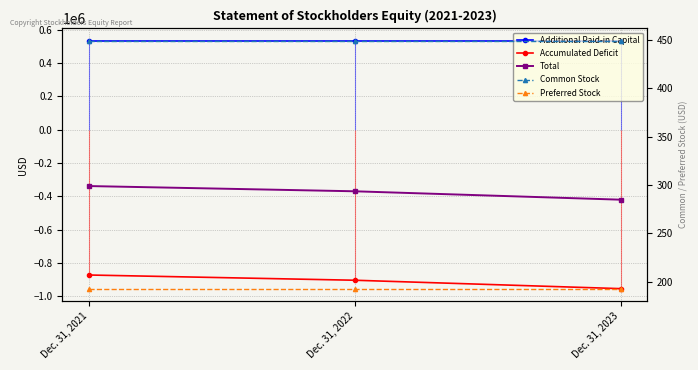

List the series in order of their peak value, highest first.

Additional Paid-in Capital, Common Stock, Preferred Stock, Total, Accumulated Deficit